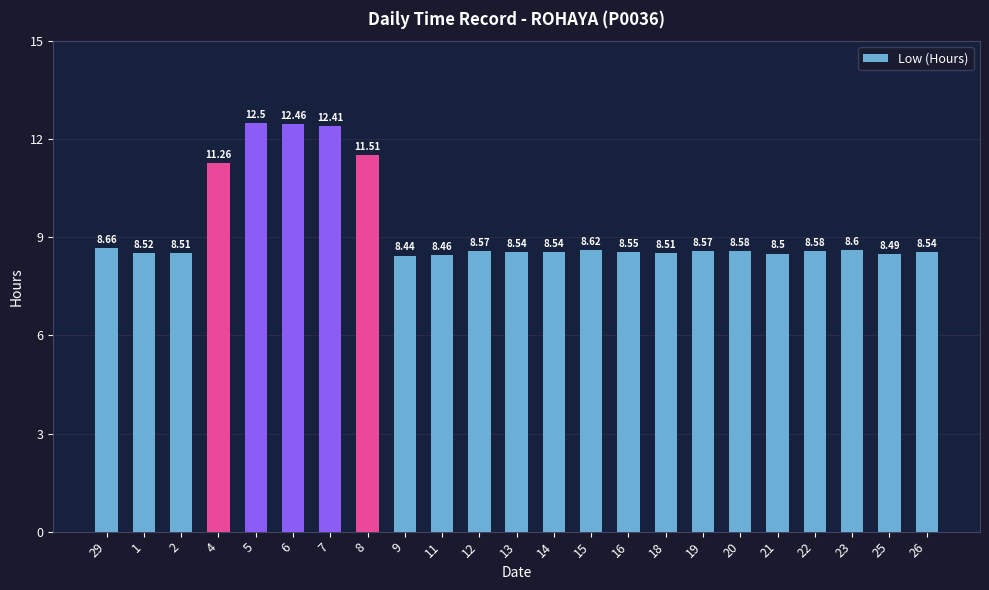

What is the sum of all values?

213.9